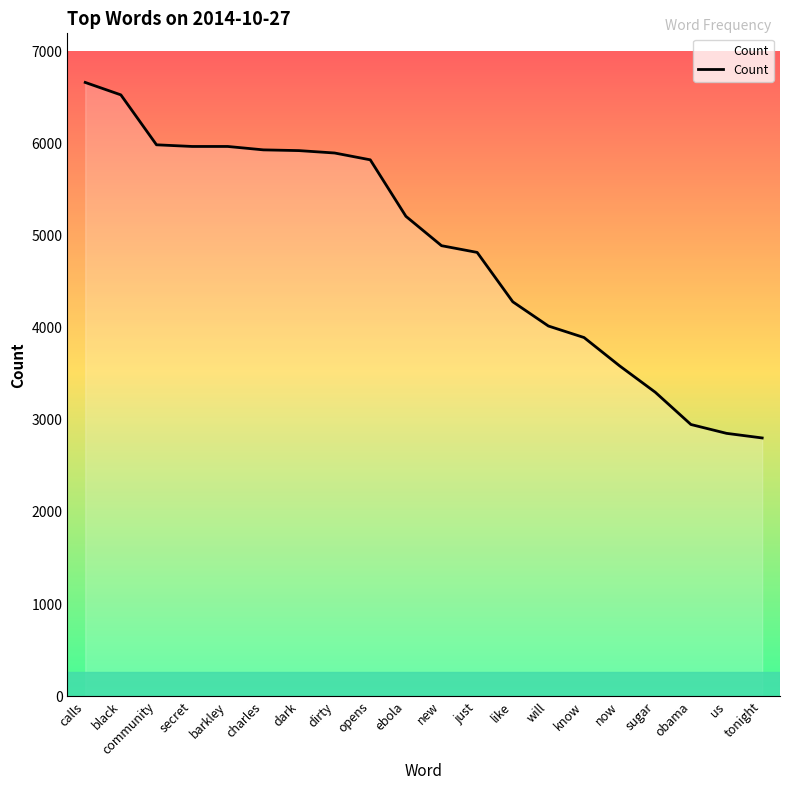

Between tonight and obama, which is larger?

obama